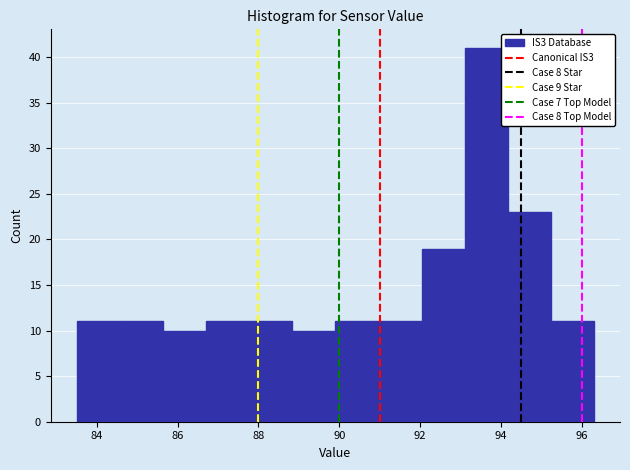

Reading left to right, transcribe this chart: for each bar, give the range it covers on the x-axis and its height. Neither the bar edges nor the heights are printed on the chart, so give them approximately, as read against the axes.

83.6 to 84.6: 11
84.6 to 85.6: 11
85.6 to 86.8: 10
86.8 to 87.8: 11
87.8 to 88.8: 11
88.8 to 90.0: 10
90.0 to 91.0: 11
91.0 to 92.0: 11
92.0 to 93.2: 19
93.2 to 94.2: 41
94.2 to 95.2: 23
95.2 to 96.4: 11